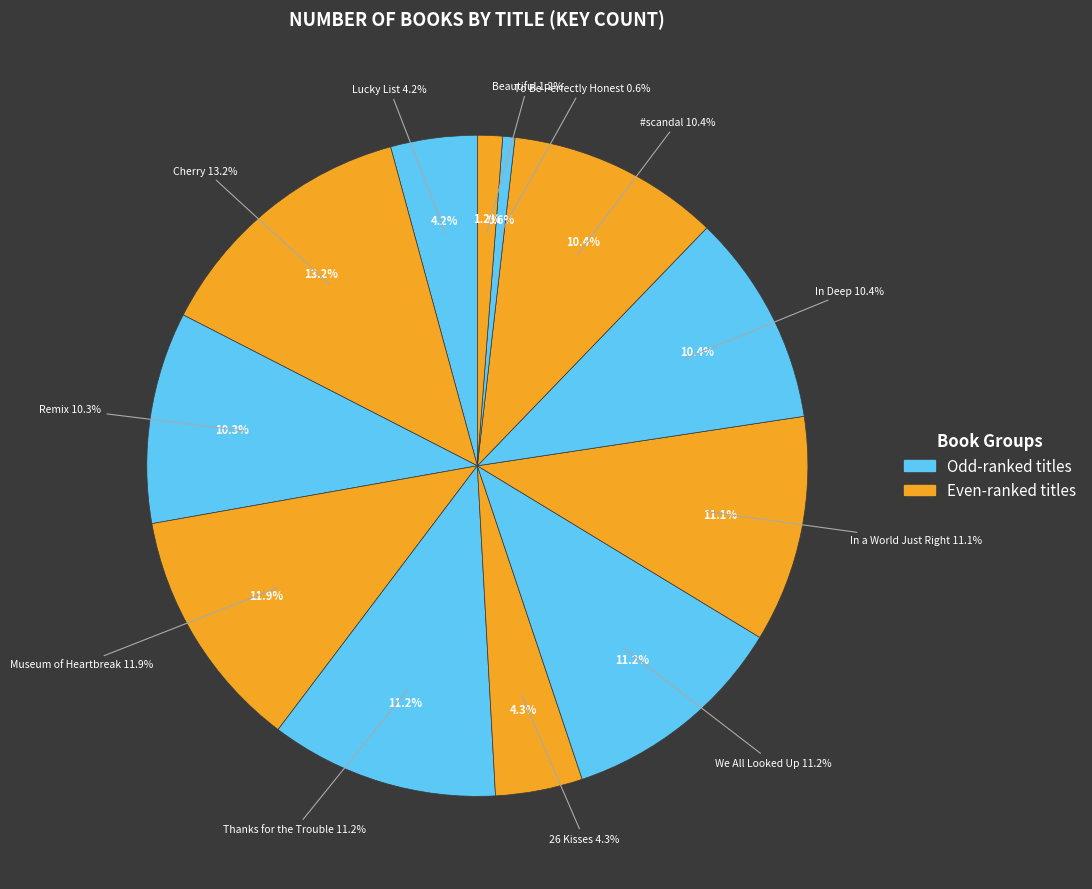

To the nearest percent, what portion does Beautiful represent?

1%